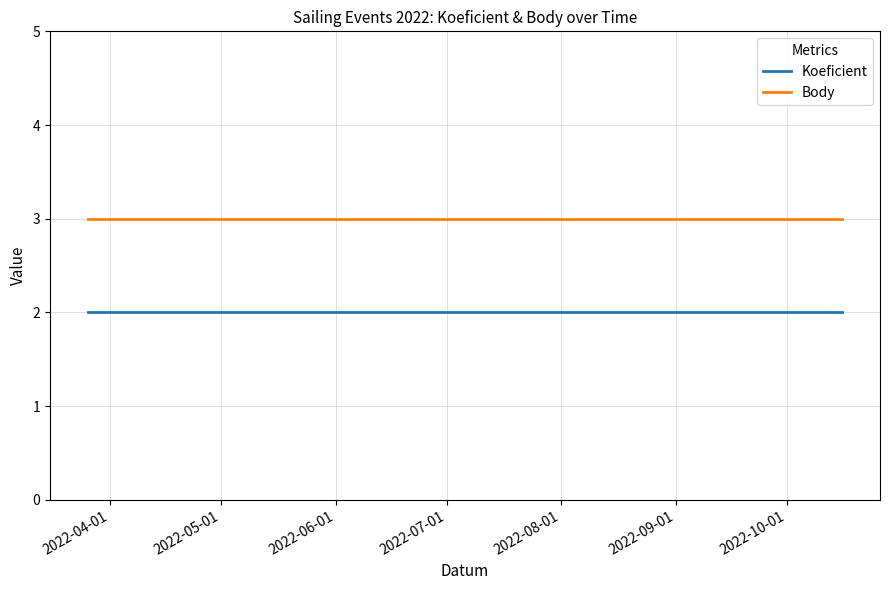

What is the minimum value shown in the chart?

2